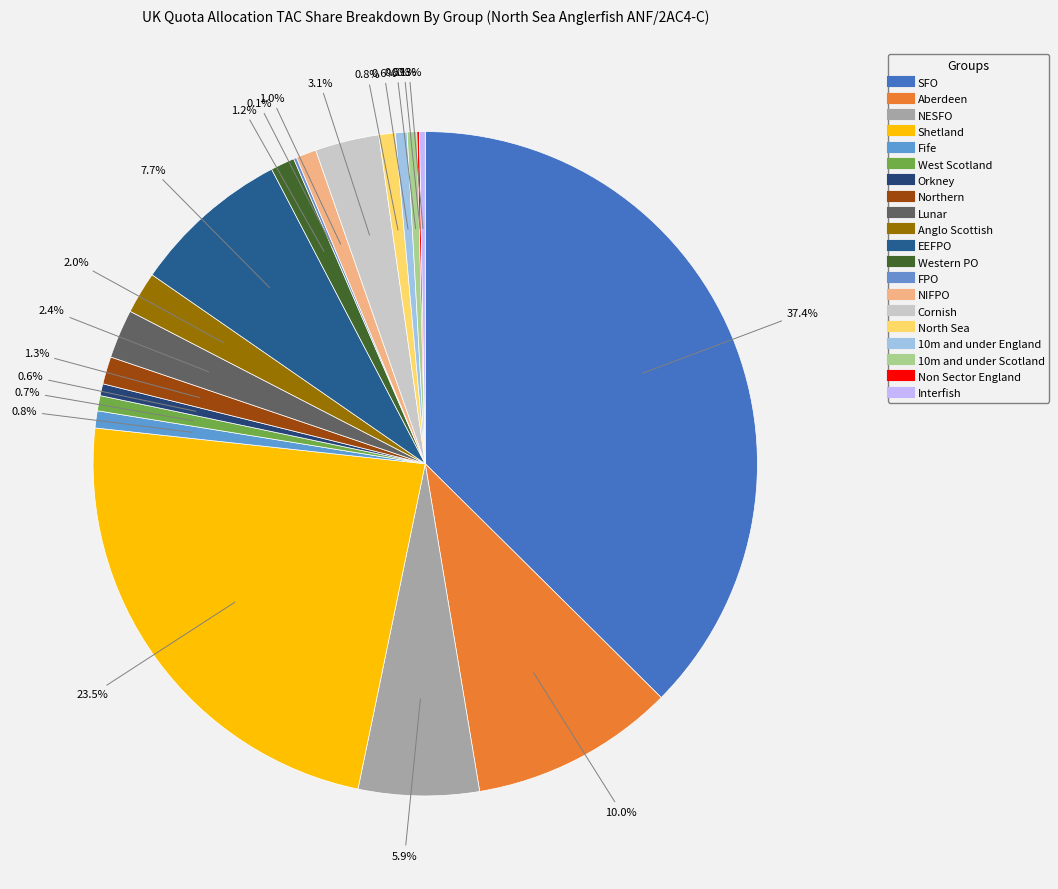

Combined, do Orkney and NIFPO account for over 50%?

No